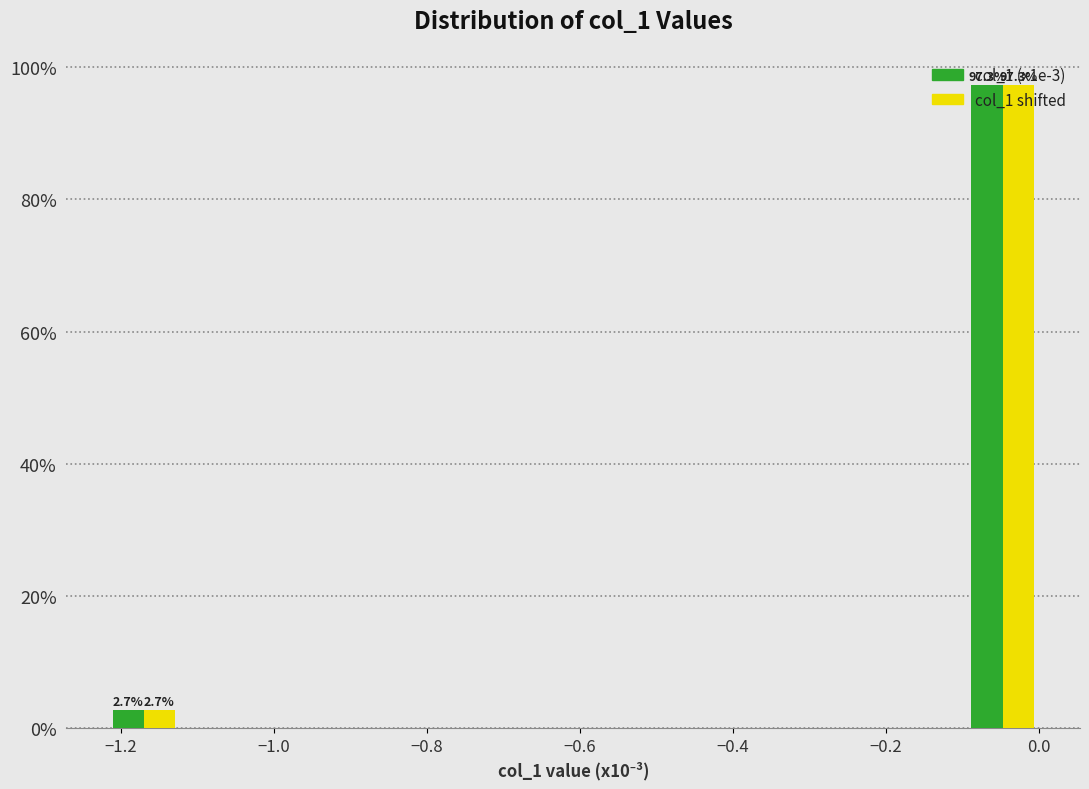

In the col_1 shifted series, which range on the x-axis has the tallest bar?

-0.10 to 0.00